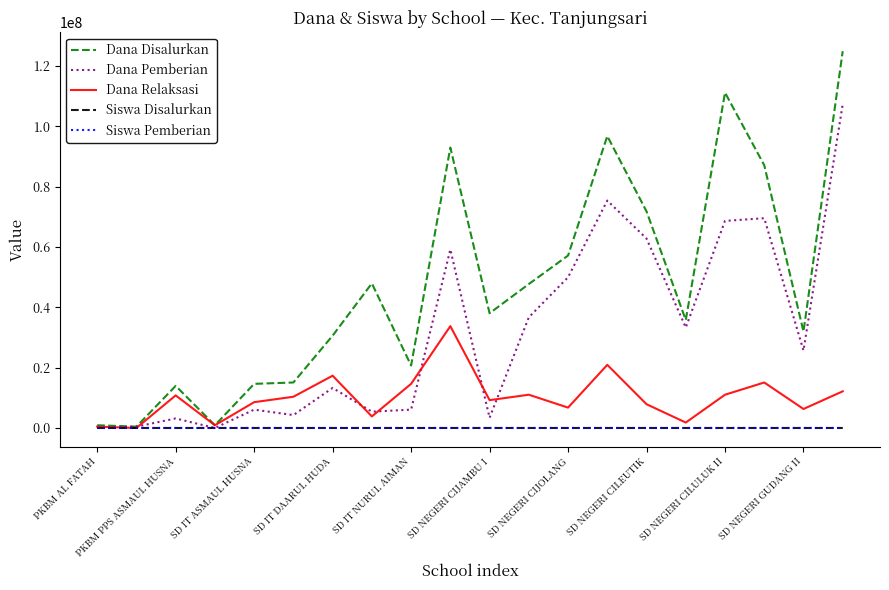

How many lines are shown in the chart?

5